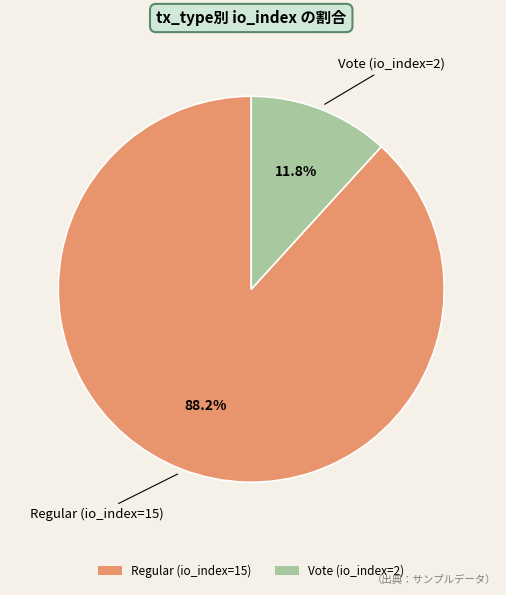

To the nearest percent, what portion does Vote (io_index=2) represent?

12%